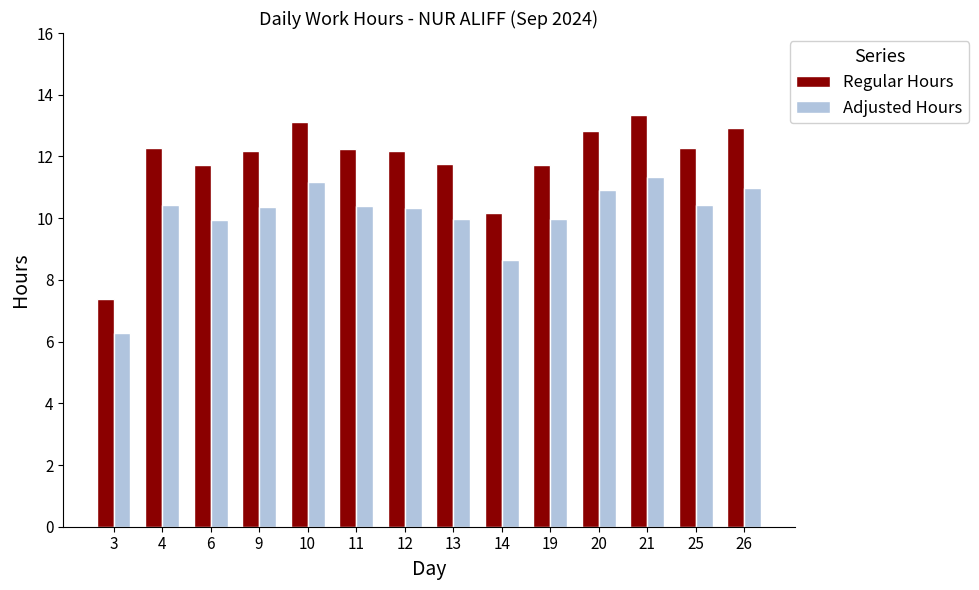

What is the value of the Regular Hours bar at the 8th from the left?

11.7